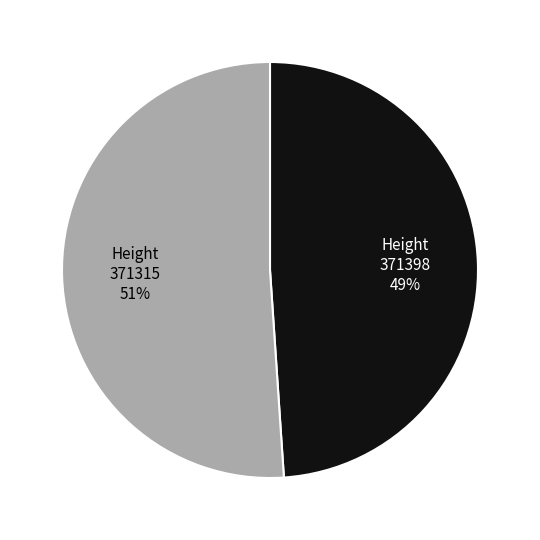

What is the largest slice in the pie chart?

371315